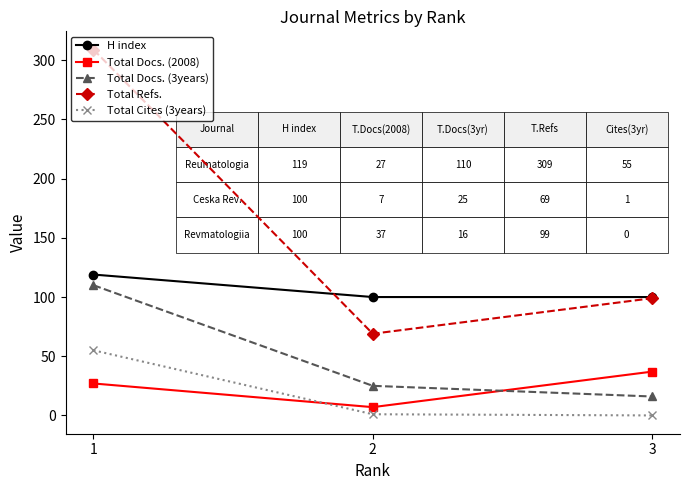

Is the value of Total Refs. at 2 greater than the value of H index at 1?

No